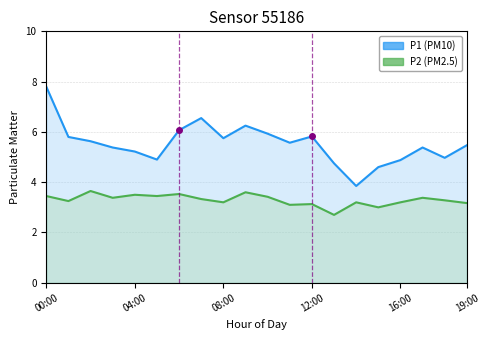

Rank the series at 08:00 from highest to lowest value.

P1, P2